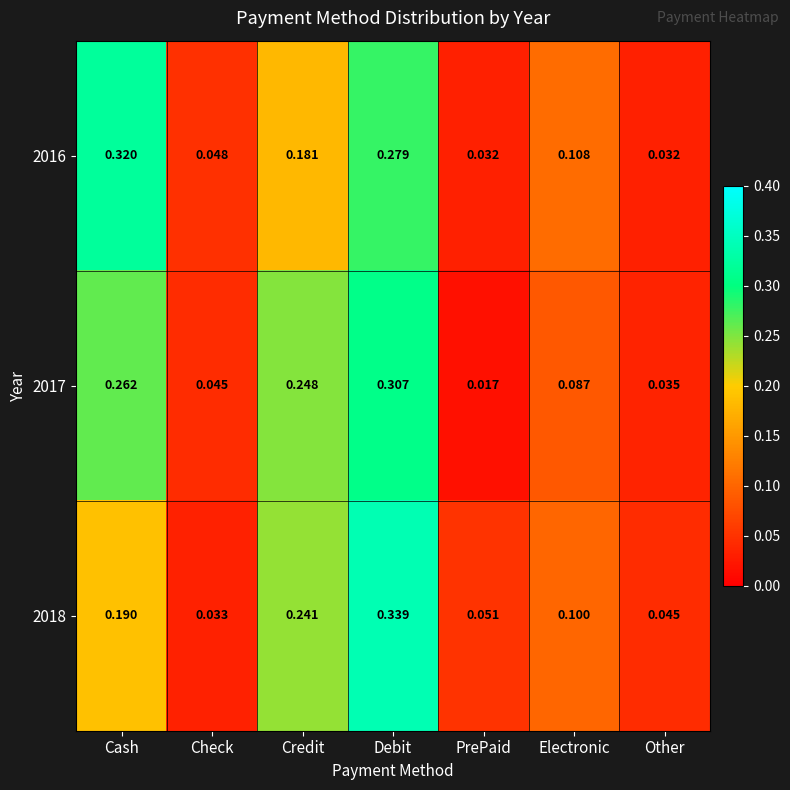

Which category has the highest value across all series?

Debit